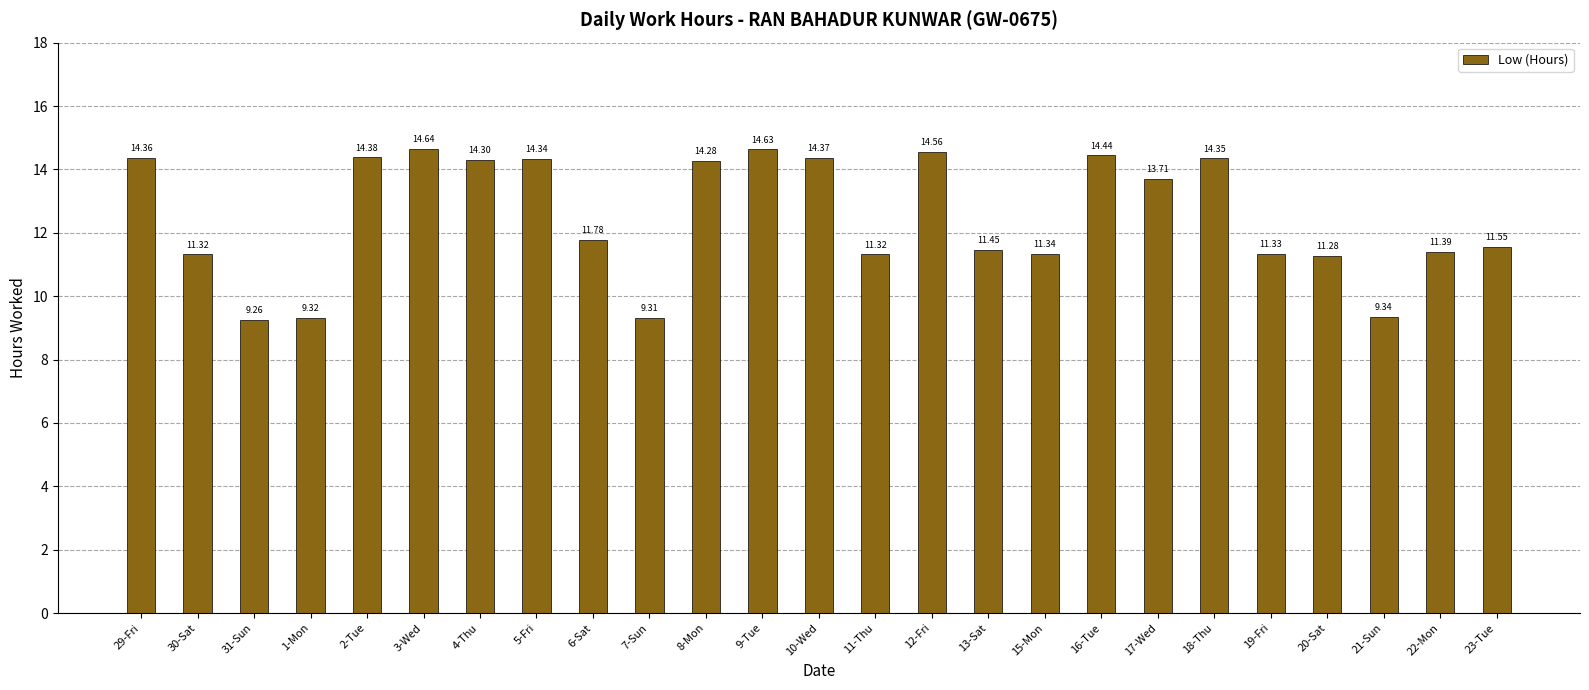

Where does the data first go above 11?

29-Fri